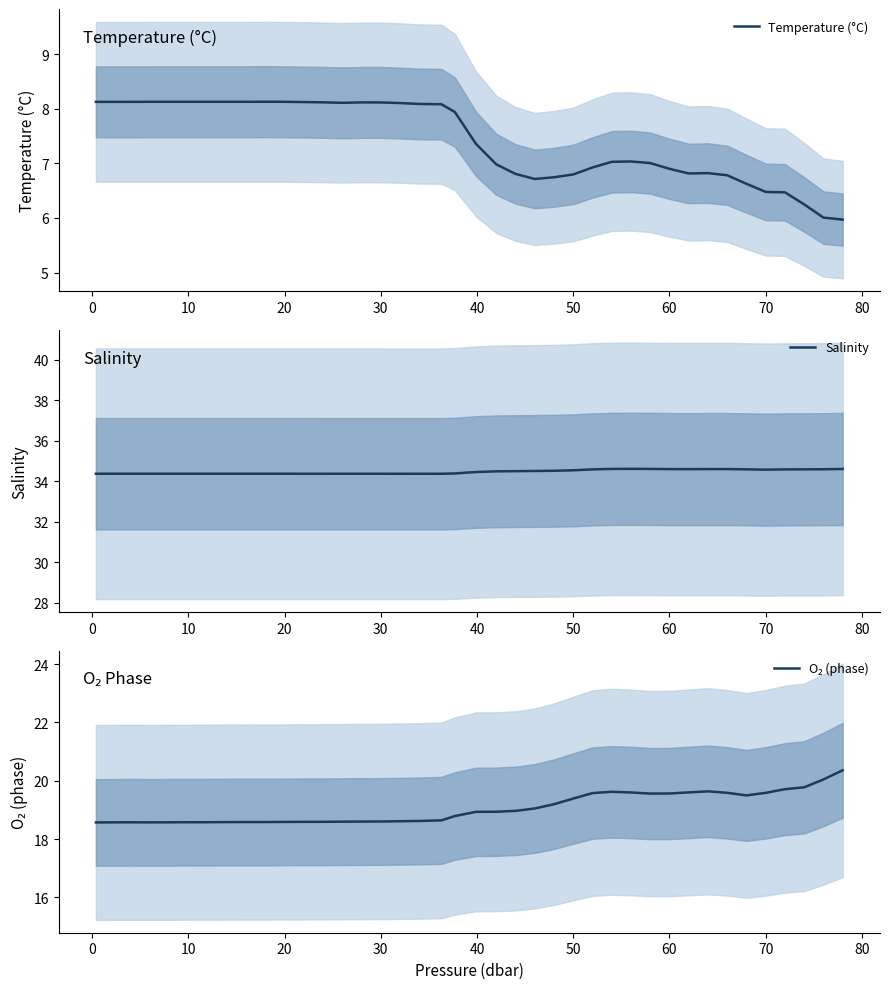

What is the highest value of the Temperature (°C) series?

8.1